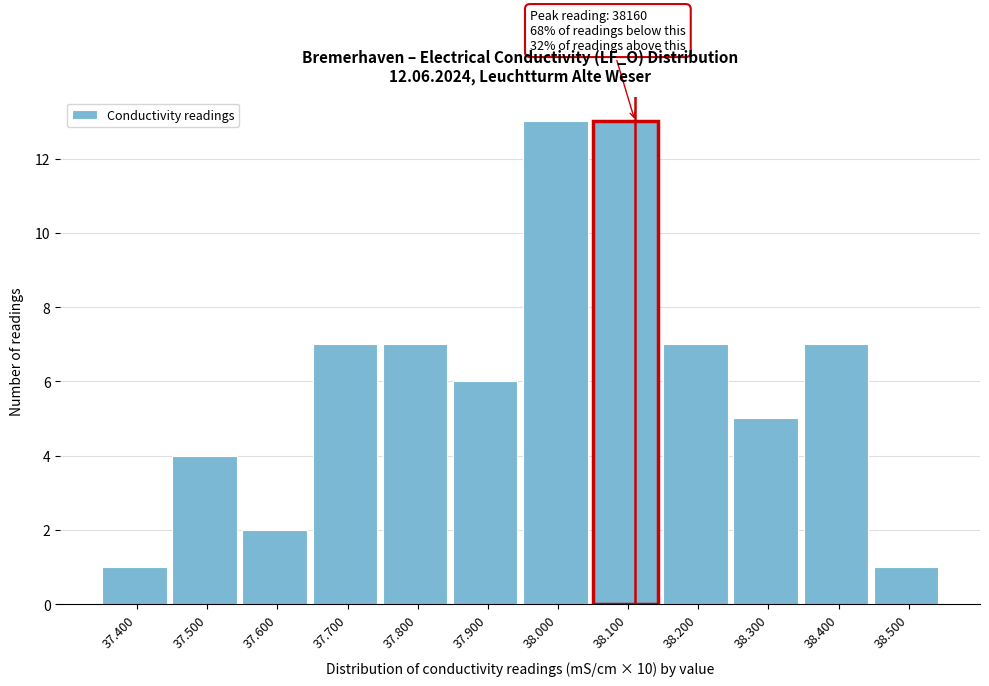

Reading left to right, transcribe all the data shown in this chart.

1	4	2	7	7	6	13	13	7	5	7	1